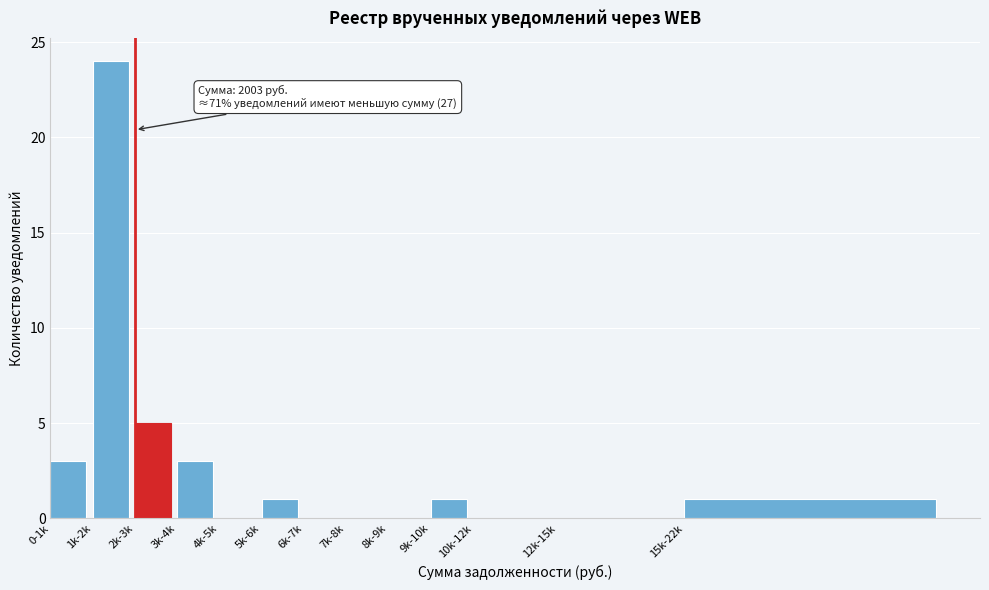

Reading left to right, list all the values displayed in this chart.

0-1k=3	1k-2k=24	2k-3k=5	3k-4k=3	4k-5k=0	5k-6k=1	6k-7k=0	7k-8k=0	8k-9k=0	9k-10k=1	10k-12k=0	12k-15k=0	15k-22k=1